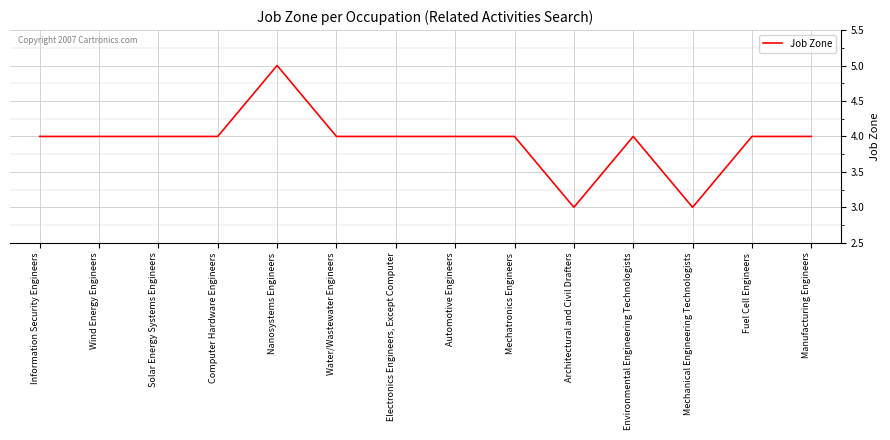

What is the smallest value displayed?

3